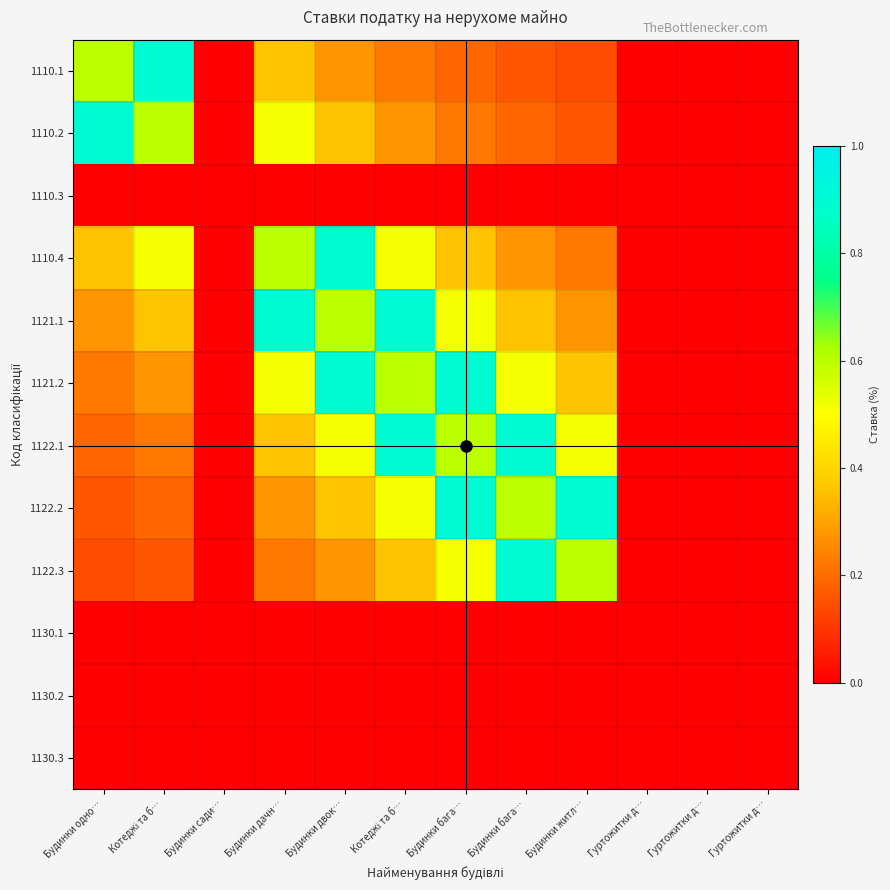

Rank the series by their maximum value, from lowest to highest.

1110.3, 1130.1, 1130.2, 1130.3, 1110.1, 1110.2, 1110.4, 1121.1, 1121.2, 1122.1, 1122.2, 1122.3